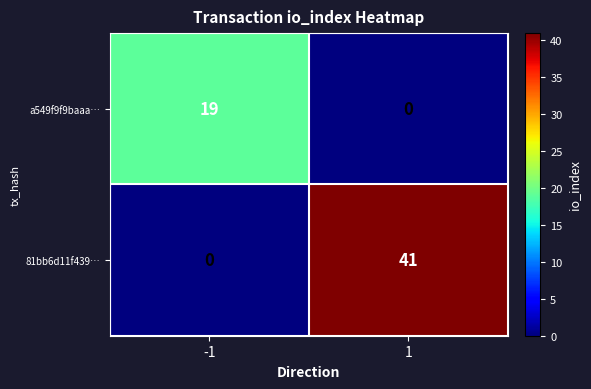

What is the sum of all a549f9f9baaa… values?

19